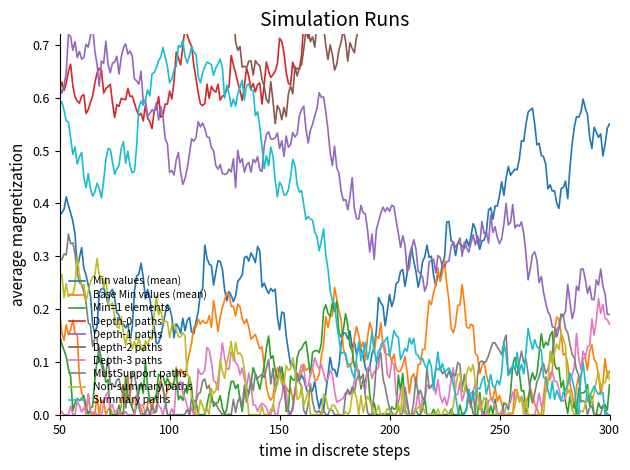

The value of MustSupport paths at 100 is 0.2. True or false?

False